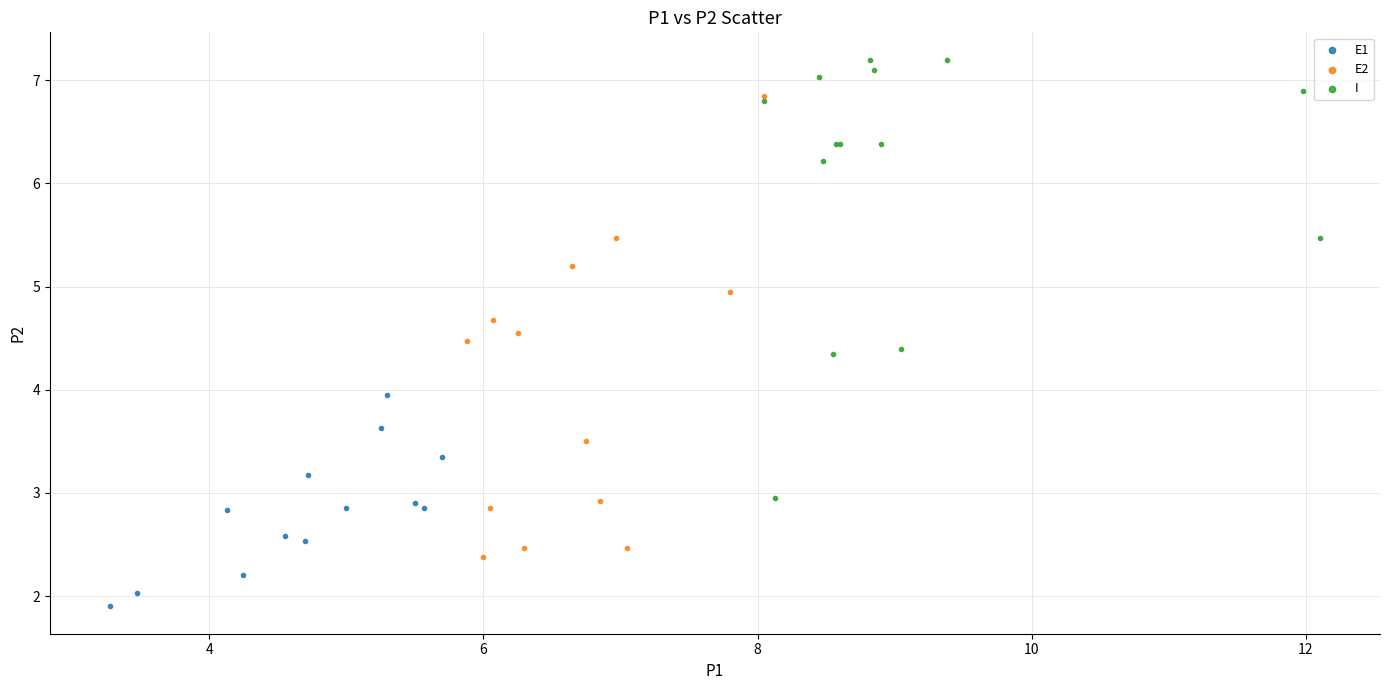

Which series has the largest Y range (max minus min)?

E2